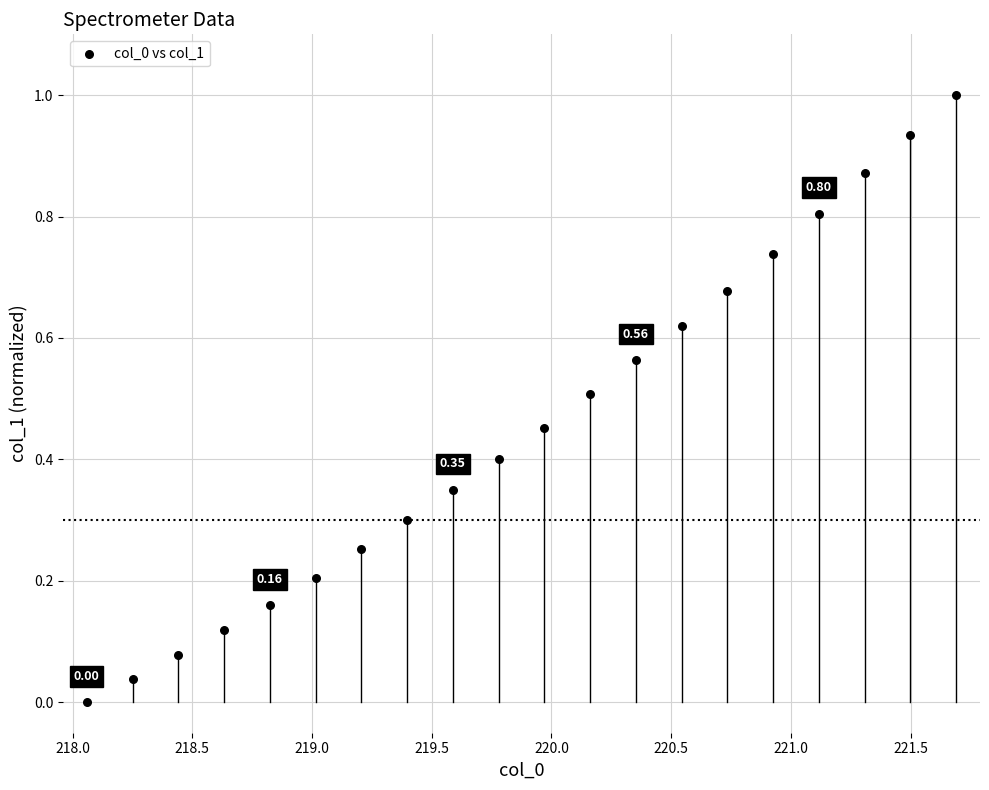

What is the range of Y values (max minus min)?

1.0